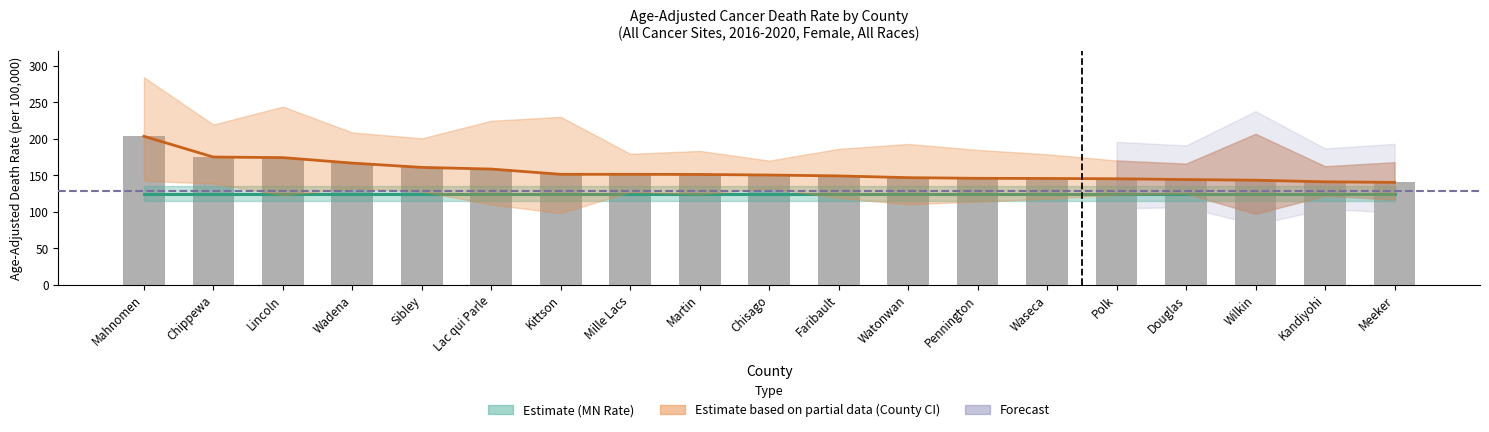

What is the sum of all Upper CI values?

3763.7